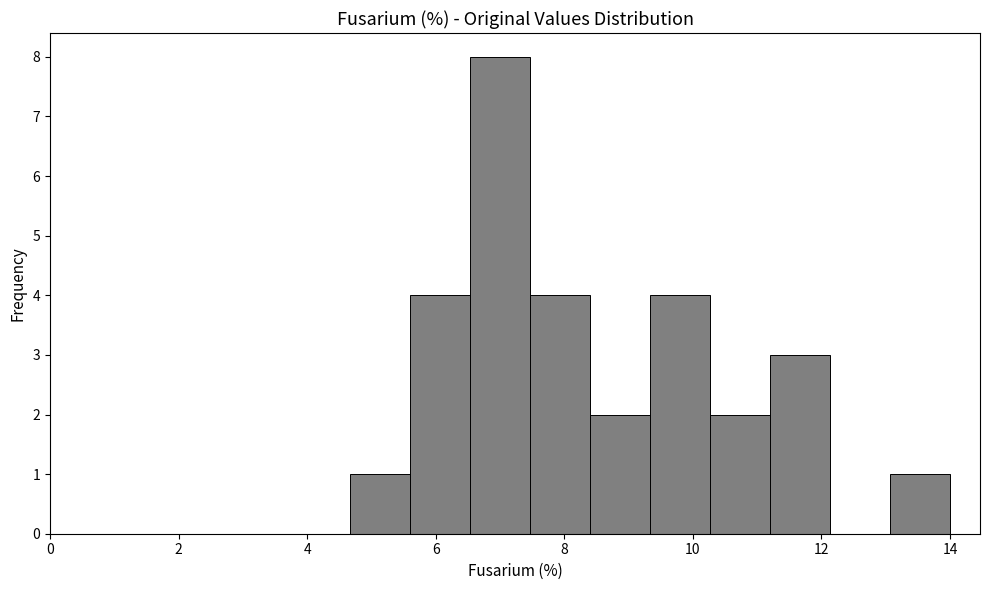

How tall is the bar that spans 11.2 to 12.2 on the x-axis? Neither the bar edges nor the heights are printed on the chart, so give them approximately, as read against the axes.

3